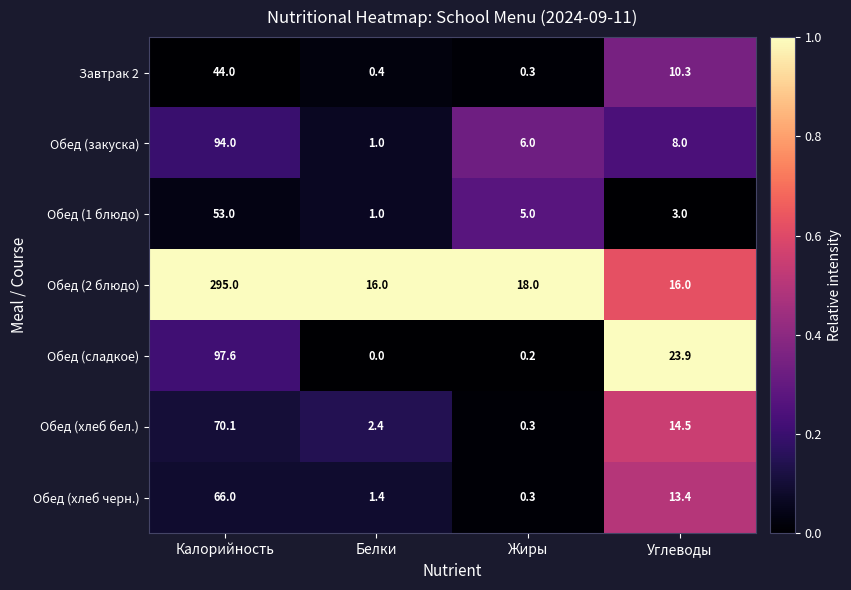

Which series has the largest total across all categories?

Обед (2 блюдо)